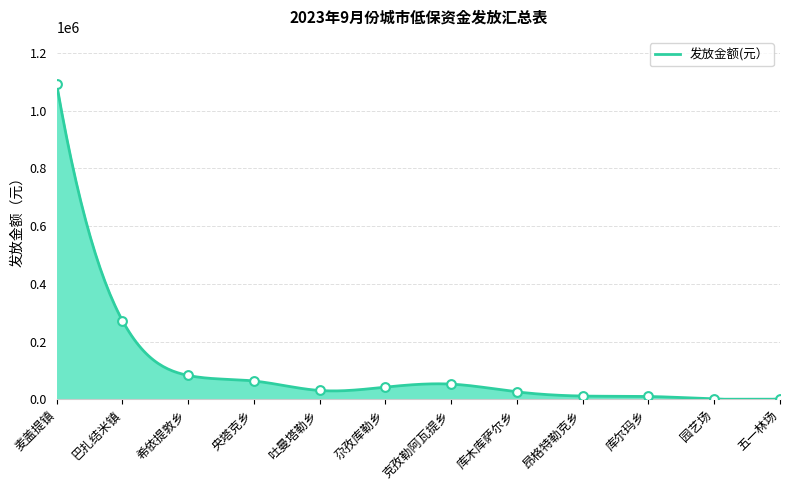

Approximately how many times larger is the value at 昂格特勒克乡 compared to 库木库萨尔乡?

0.4